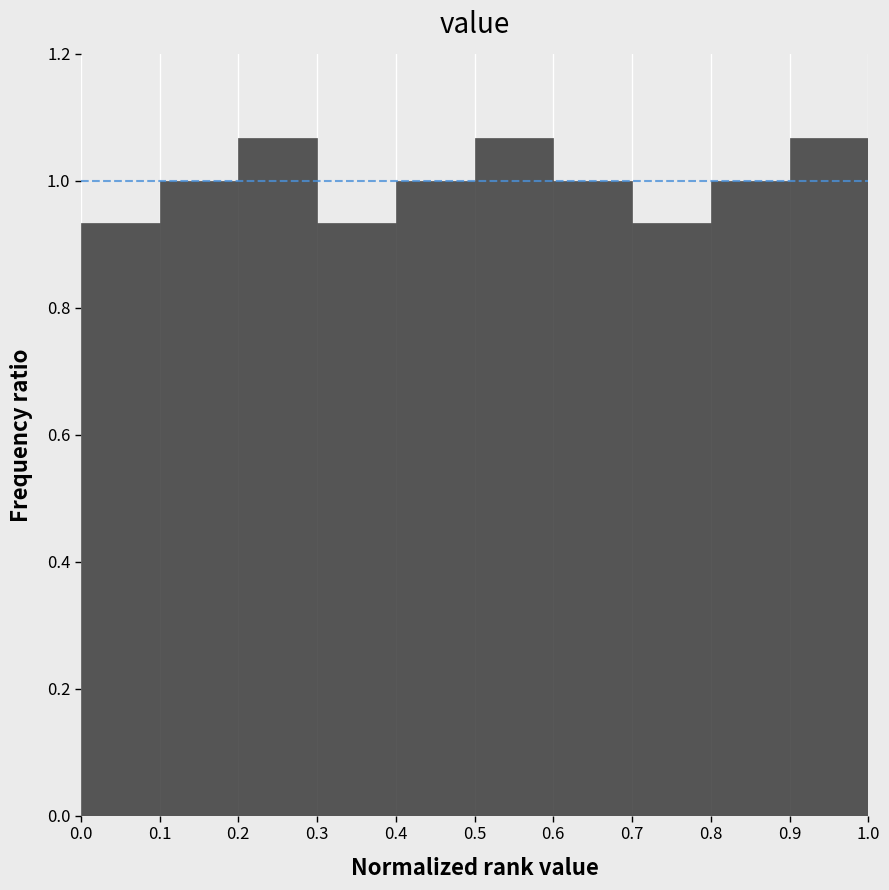

What is the height of the bar covering 0.6 to 0.7 on the x-axis? The values are not printed on the chart, so give them approximately, as read against the axis.

1.00